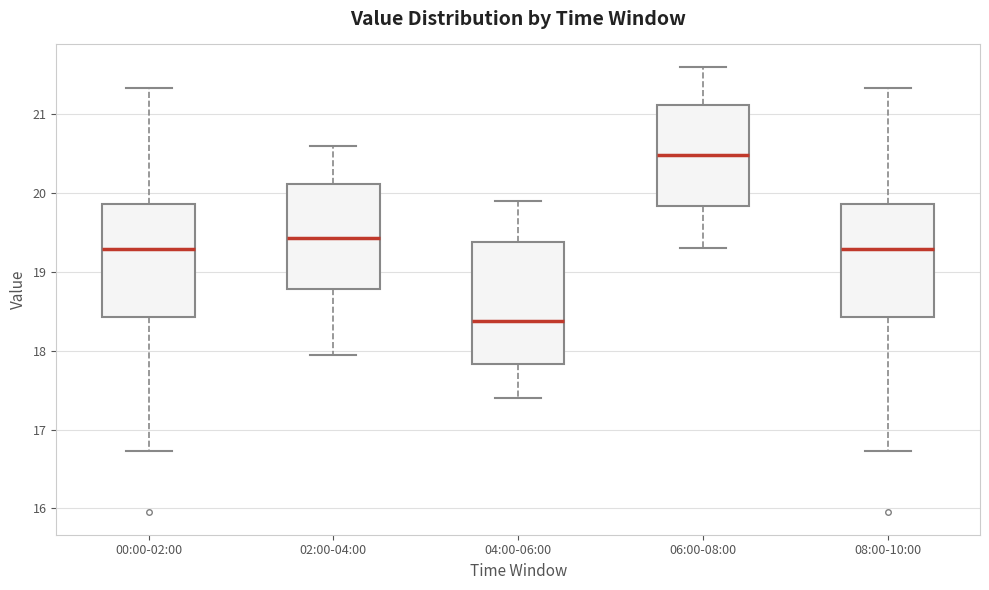

Reading left to right, transcribe this box plot: for each box, give where its median line is, the range the box spans, and where its two whiskers end, as read against the y-axis. The values are not printed on the chart, so give them approximately, as read against the axis.

00:00-02:00: median 19.3, box 18.4 to 19.9, whiskers 16.7 to 21.3
02:00-04:00: median 19.4, box 18.8 to 20.1, whiskers 18.0 to 20.6
04:00-06:00: median 18.4, box 17.8 to 19.4, whiskers 17.4 to 19.9
06:00-08:00: median 20.5, box 19.8 to 21.1, whiskers 19.3 to 21.6
08:00-10:00: median 19.3, box 18.4 to 19.9, whiskers 16.7 to 21.3